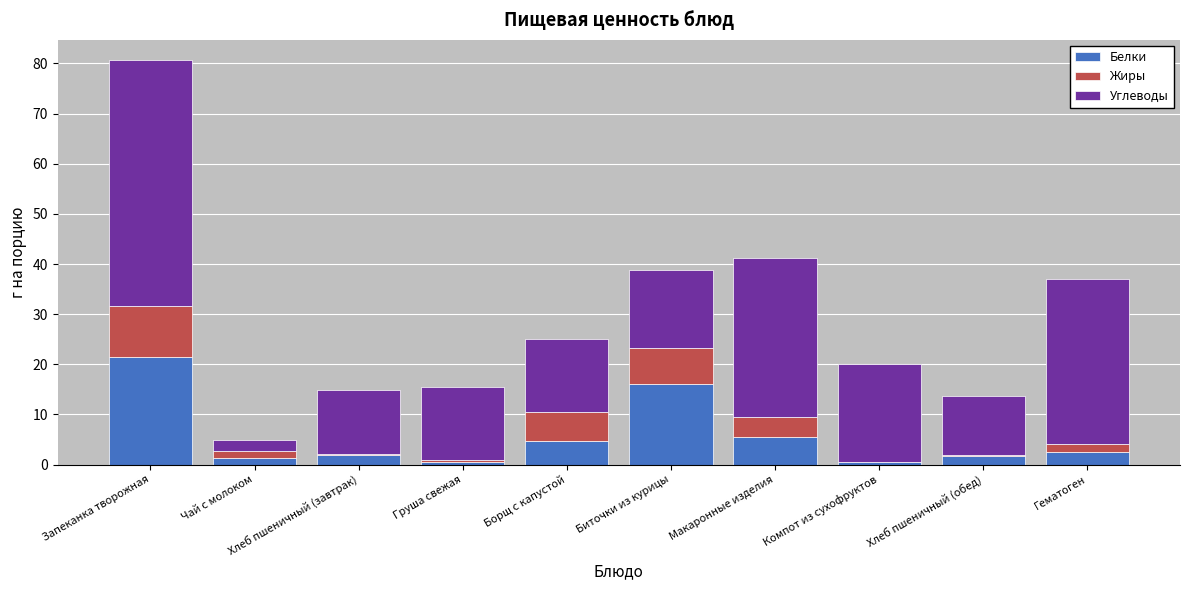

At which category is the sum across all series the highest?

Запеканка творожная